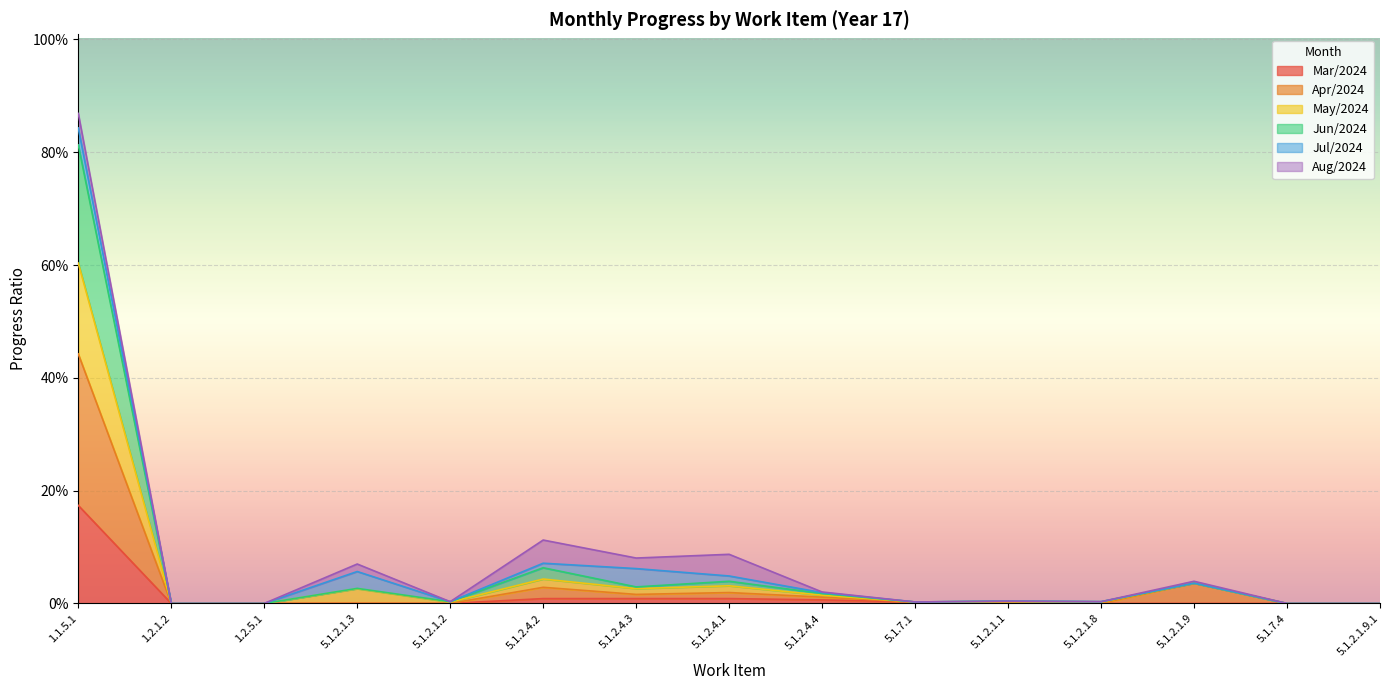

The Jun/2024 series shows 0.0 at 5.1.2.4.1. True or false?

True